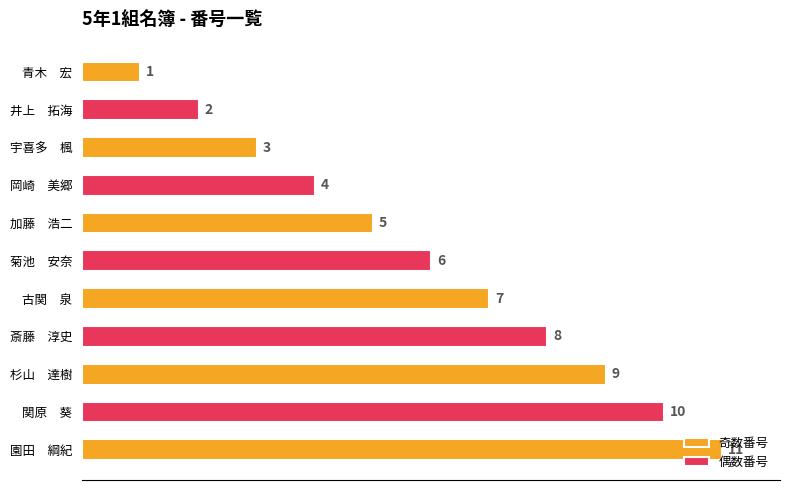

Does the chart contain stacked bars?

No